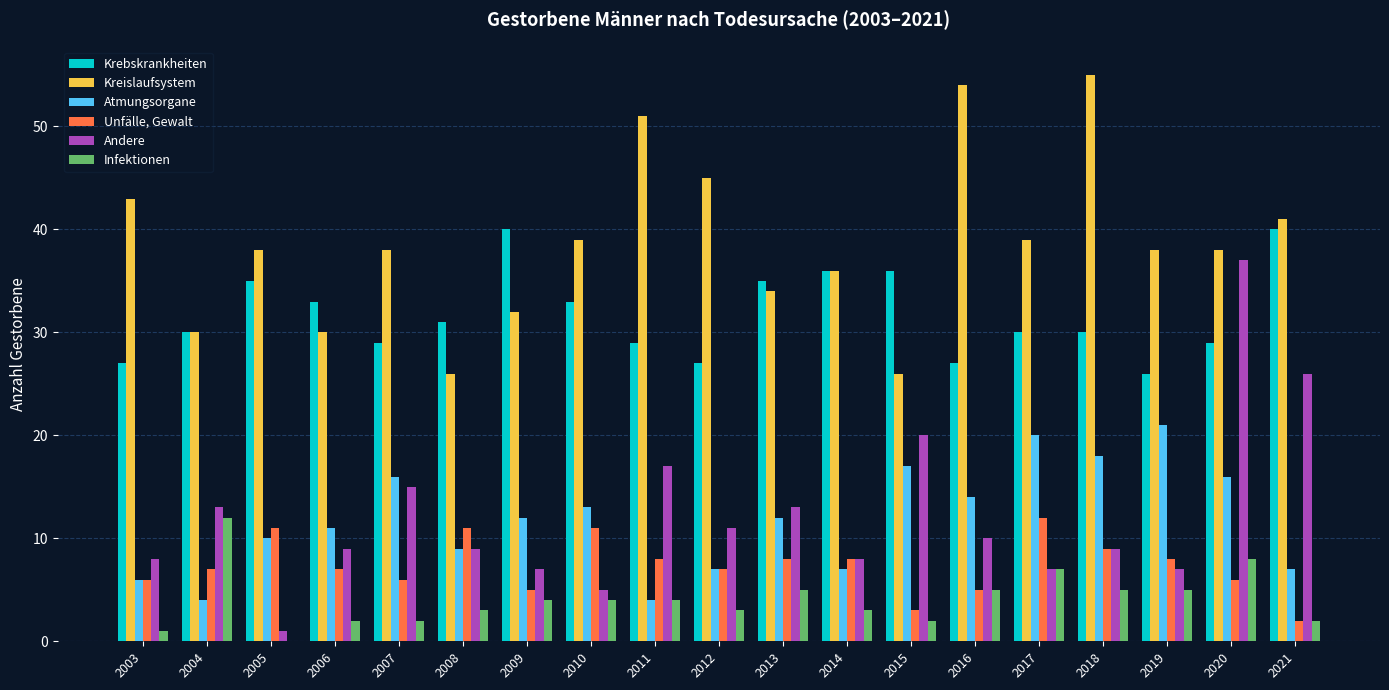

Where does the Infektionen series first go above 4?

2004